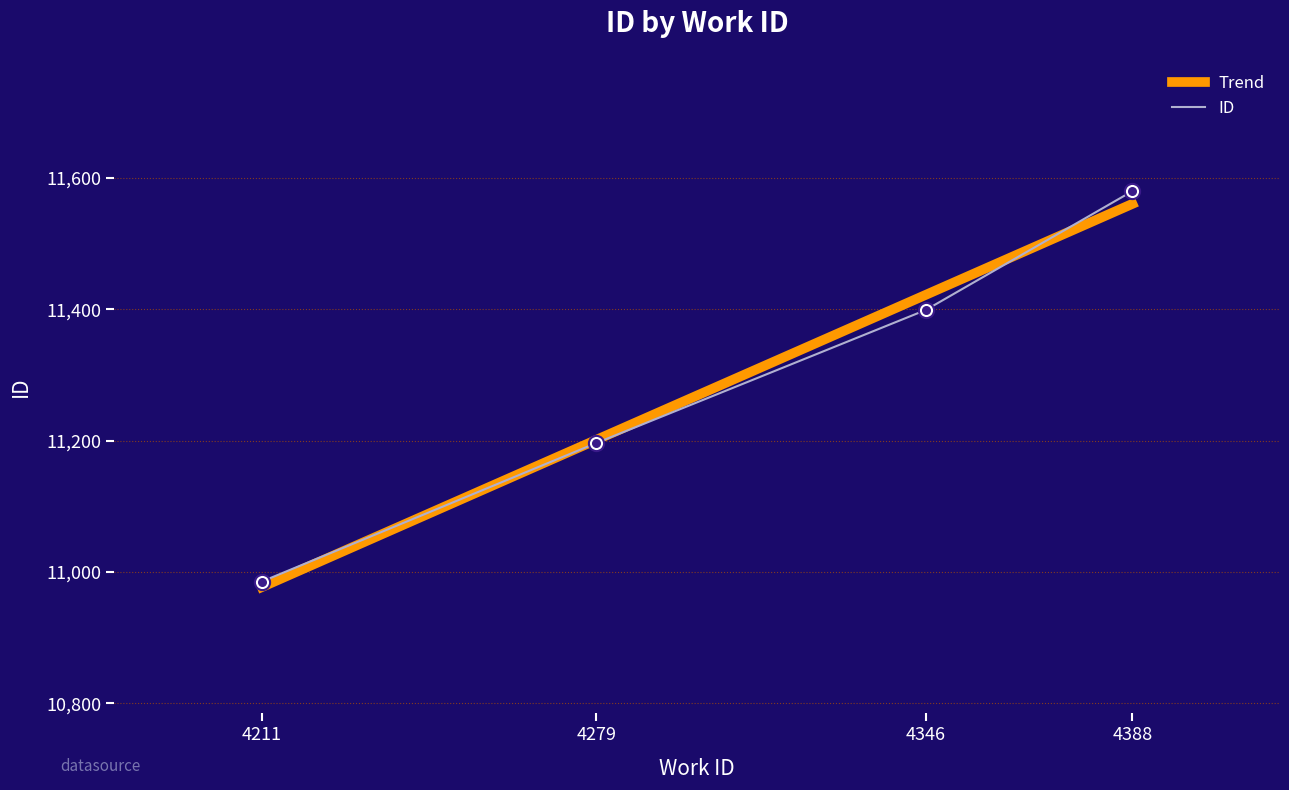

At which category is the sum across all series the highest?

4388